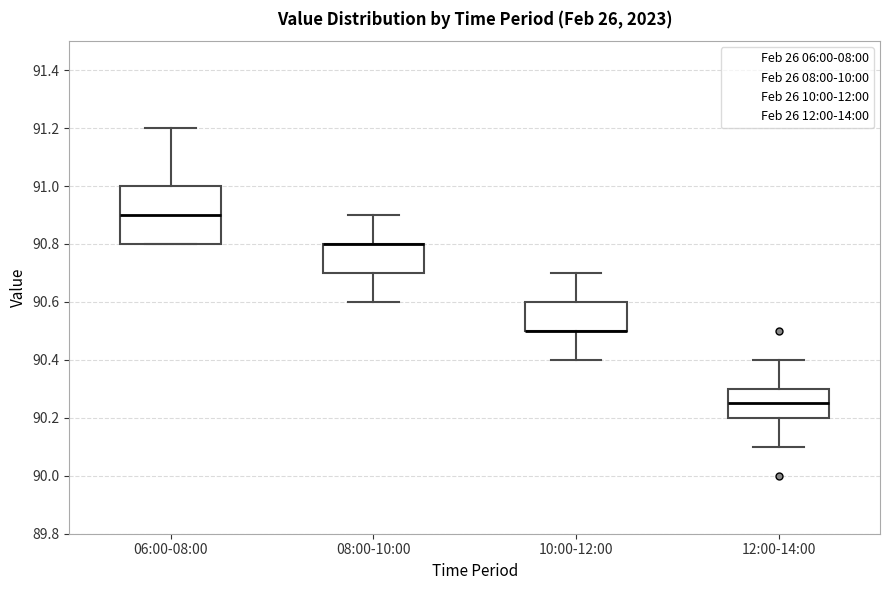

Reading left to right, transcribe this box plot: for each box, give where its median line is, the range the box spans, and where its two whiskers end, as read against the y-axis. The values are not printed on the chart, so give them approximately, as read against the axis.

06:00-08:00: median 90.90, box 90.80 to 91.00, whiskers 90.80 to 91.20
08:00-10:00: median 90.80 (drawn on the box's upper edge), box 90.70 to 90.80, whiskers 90.60 to 90.90
10:00-12:00: median 90.50 (drawn on the box's lower edge), box 90.50 to 90.60, whiskers 90.40 to 90.70
12:00-14:00: median 90.26, box 90.20 to 90.30, whiskers 90.10 to 90.40